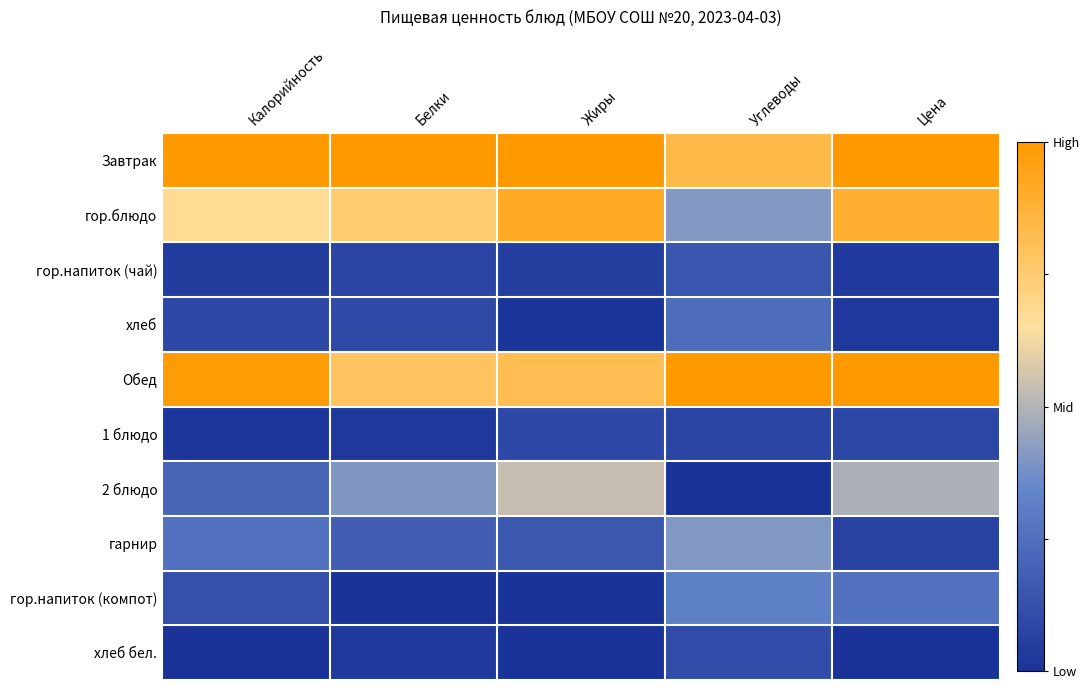

Reading left to right, list all the values displayed in this chart.

Завтрак: Калорийность=1.0	Белки=1.0	Жиры=1.0	Углеводы=0.8	Цена=1.0
гор.блюдо: Калорийность=0.7	Белки=0.8	Жиры=0.9	Углеводы=0.4	Цена=0.9
гор.напиток (чай): Калорийность=0.0	Белки=0.1	Жиры=0.1	Углеводы=0.1	Цена=0.0
хлеб: Калорийность=0.1	Белки=0.1	Жиры=0.0	Углеводы=0.2	Цена=0.0
Обед: Калорийность=1.0	Белки=0.8	Жиры=0.8	Углеводы=1.0	Цена=1.0
1 блюдо: Калорийность=0.0	Белки=0.0	Жиры=0.1	Углеводы=0.1	Цена=0.1
2 блюдо: Калорийность=0.2	Белки=0.4	Жиры=0.5	Углеводы=0.0	Цена=0.5
гарнир: Калорийность=0.3	Белки=0.2	Жиры=0.2	Углеводы=0.4	Цена=0.1
гор.напиток (компот): Калорийность=0.1	Белки=0.0	Жиры=0.0	Углеводы=0.3	Цена=0.3
хлеб бел.: Калорийность=0.0	Белки=0.0	Жиры=0.0	Углеводы=0.1	Цена=0.0